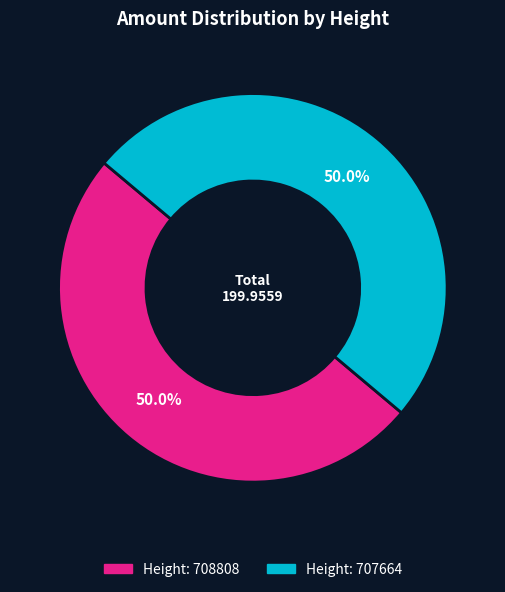

How many segments does this pie chart have?

2